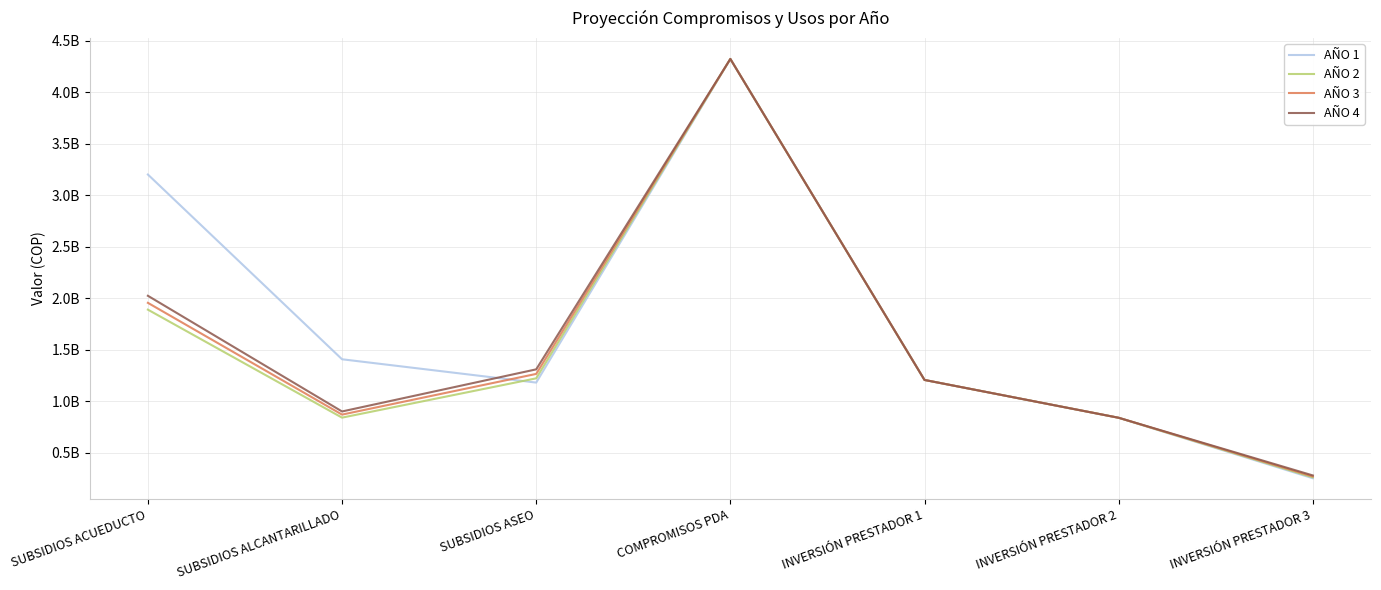

Reading left to right, list all the values displayed in this chart.

AÑO 1: 3200491764	1407696456	1181449011	4321733363	1207000000	840000000	253060000
AÑO 2: 1889219721	841351163	1222799726	4321733363	1207000000	840000000	261917100
AÑO 3: 1955342411	870798454	1265597716	4321733363	1207000000	840000000	271084198
AÑO 4: 2023779395	901276400	1309893636	4321733363	1207000000	840000000	280572145